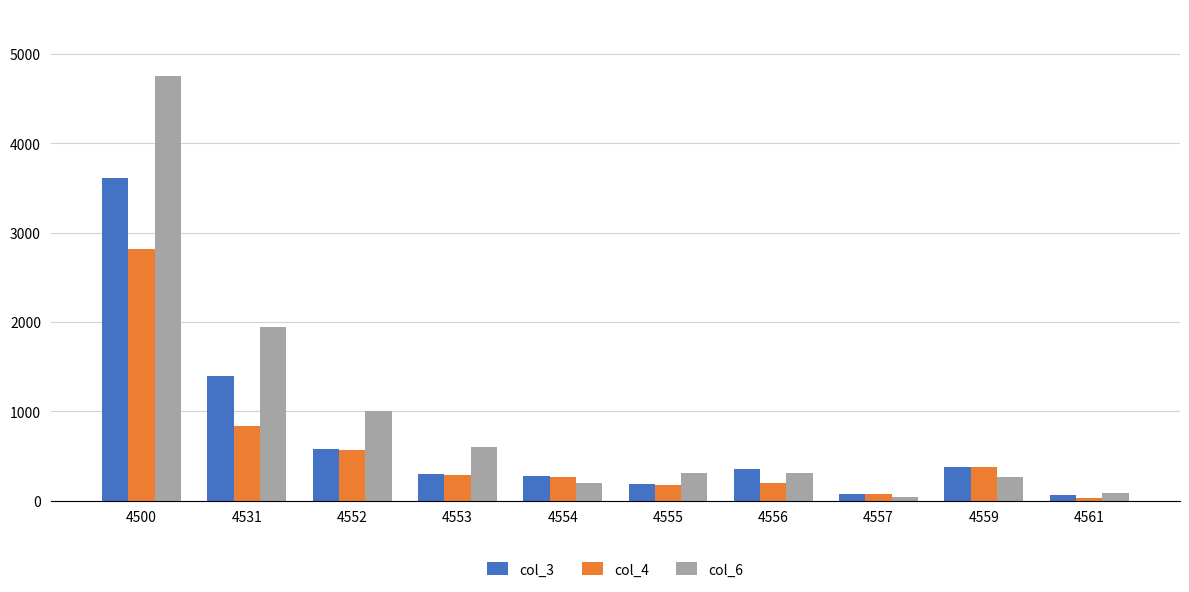

Which series has the largest total across all categories?

col_6